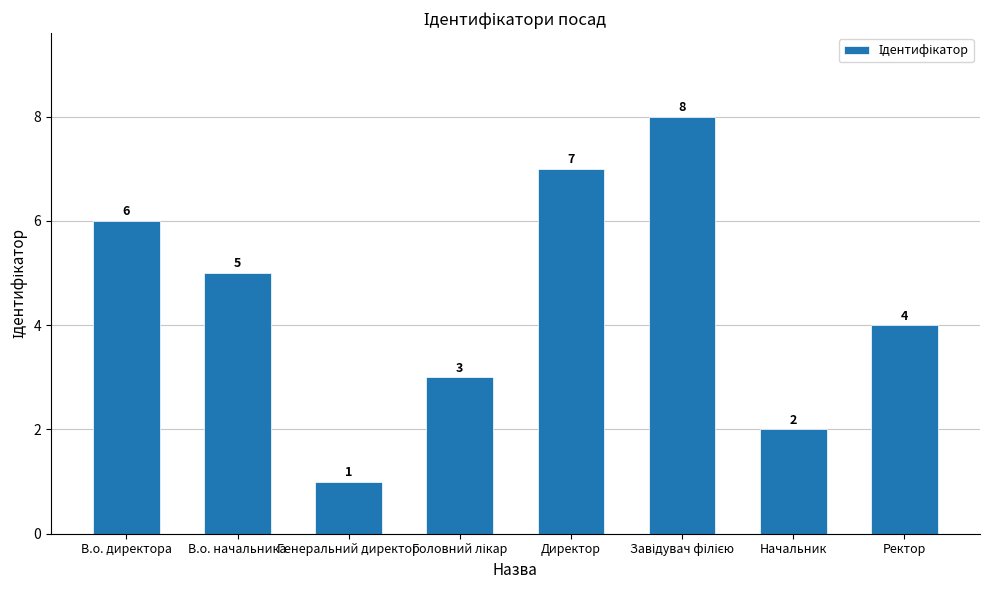

Between Ректор and Генеральний директор, which is larger?

Ректор